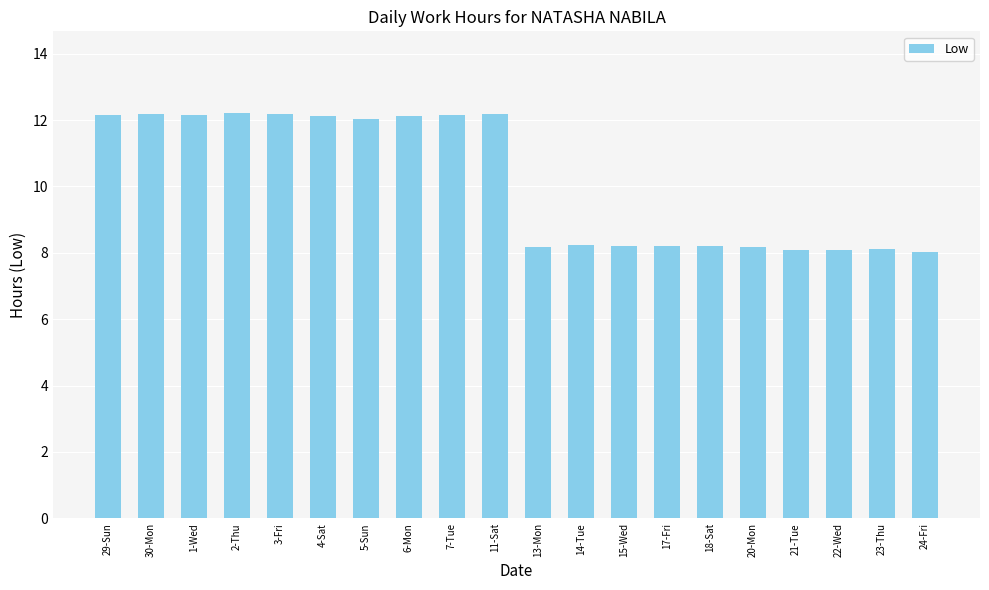

What is the change in value from 3-Fri to 20-Mon?

-4.0